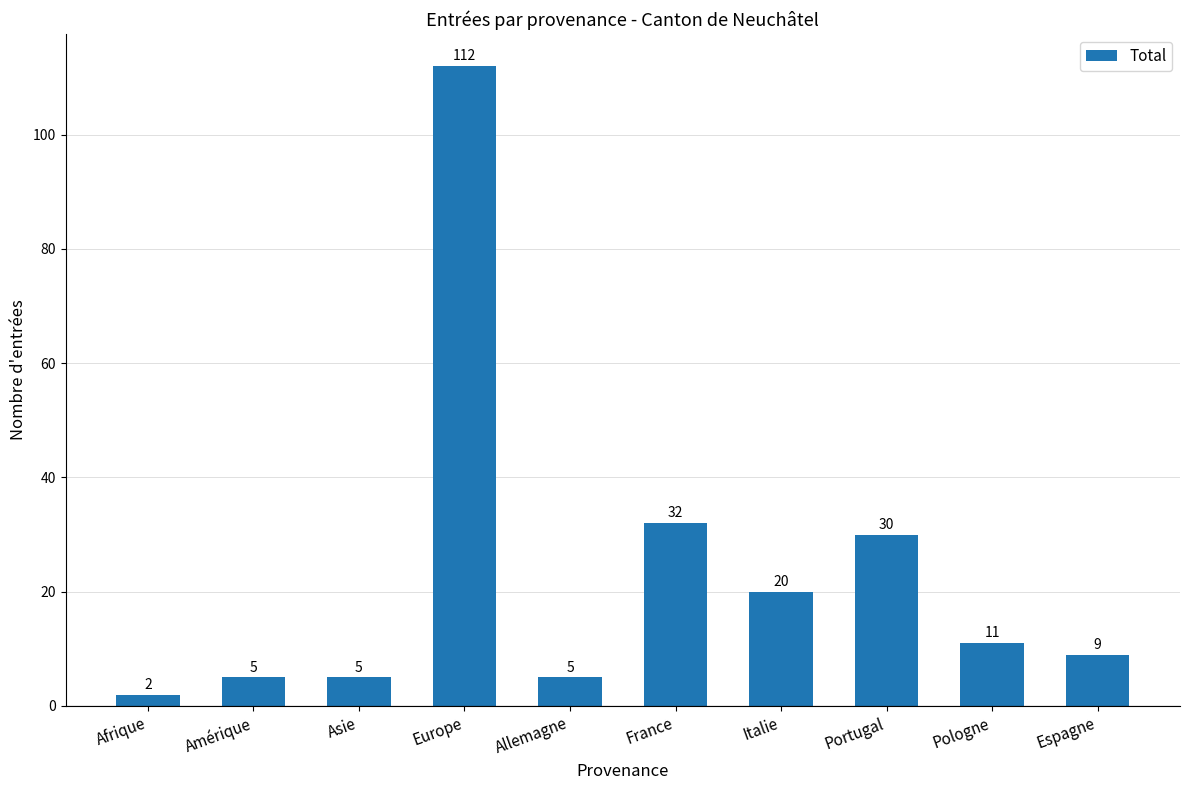

Where does the data first go above 11?

Europe